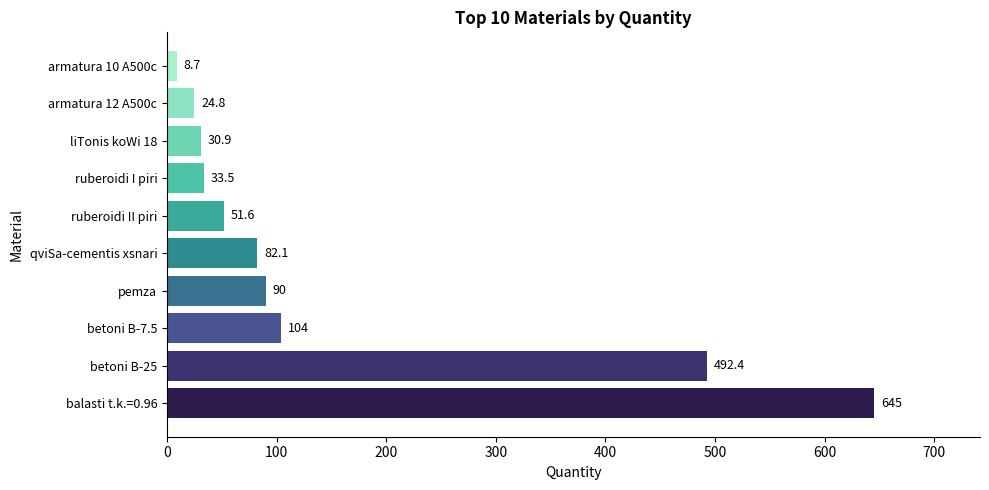

Is it true that the value at betoni B-25 is 492.4?

True